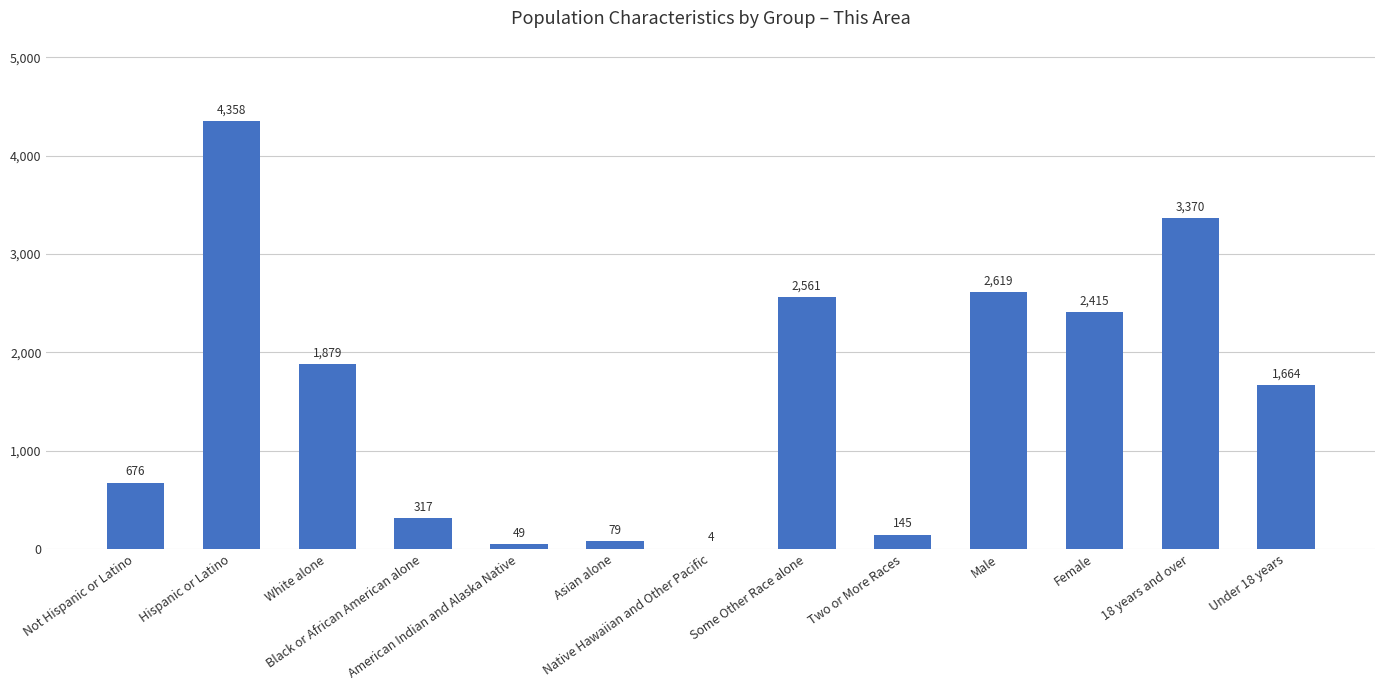

What is the maximum value shown in the chart?

4358